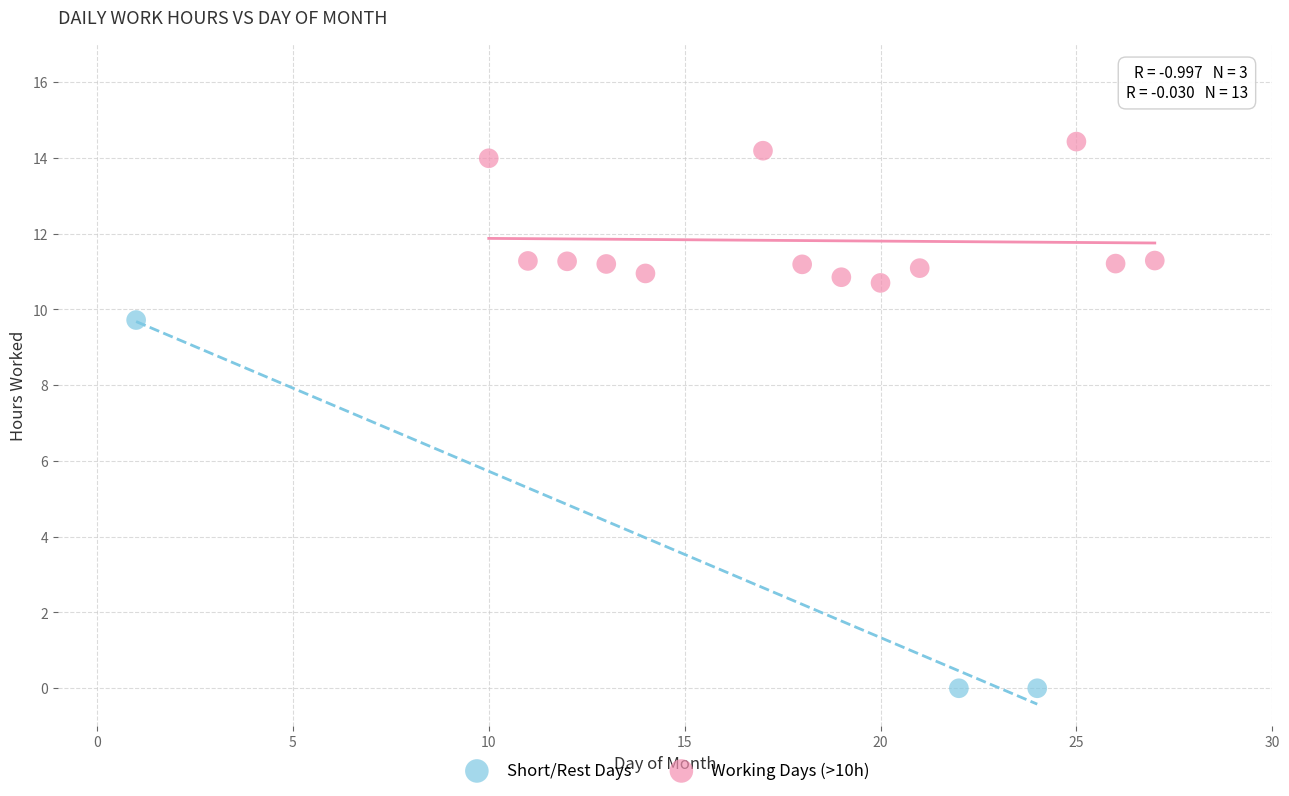

Which series reaches the minimum Y coordinate?

Short/Rest Days